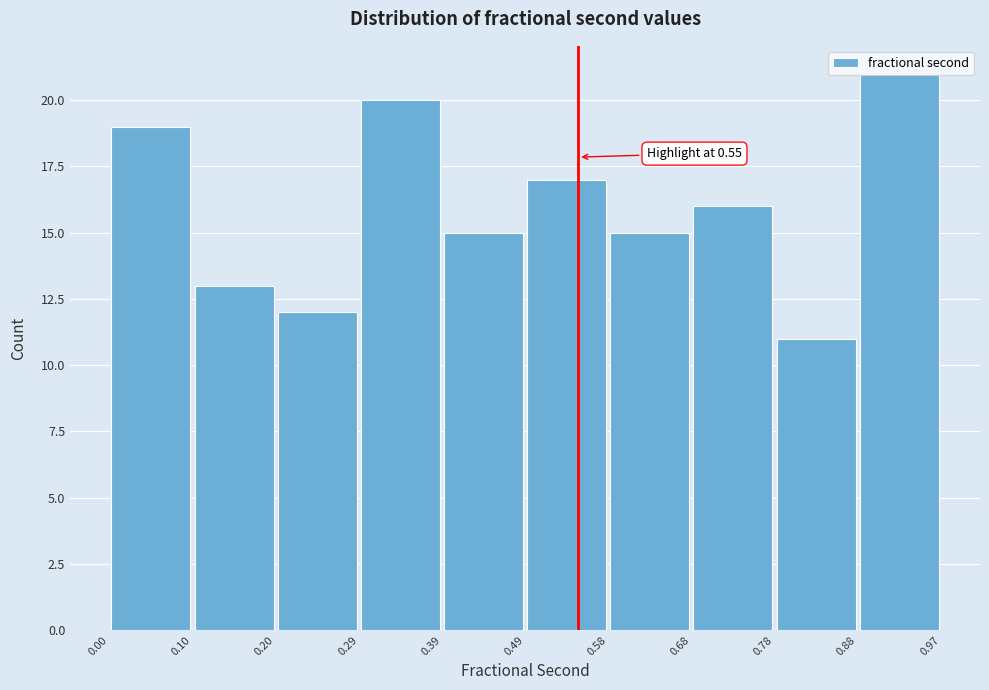

Which range on the x-axis has the tallest bar?

0.88 to 0.97